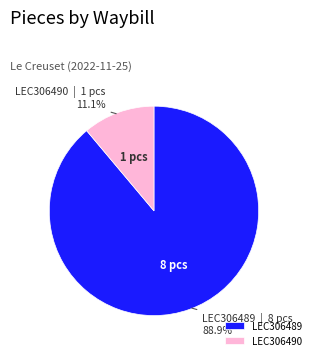

What portion of the pie excludes LEC306489?

11.1%